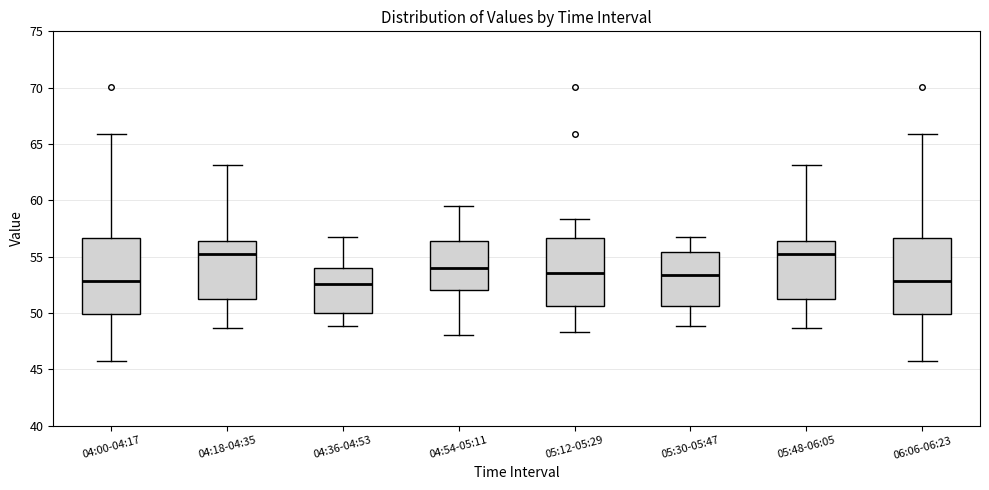

Where does the upper whisker of the box for 04:36-04:53 end on the y-axis? The values are not printed on the chart, so give them approximately, as read against the axis.

56.5